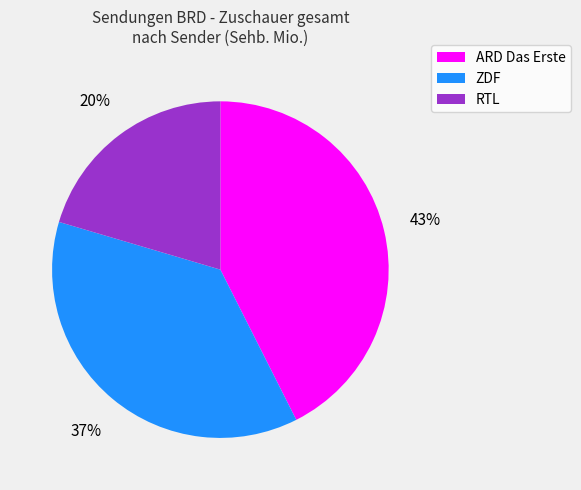

The ARD Das Erste slice represents 42% of the pie. True or false?

True